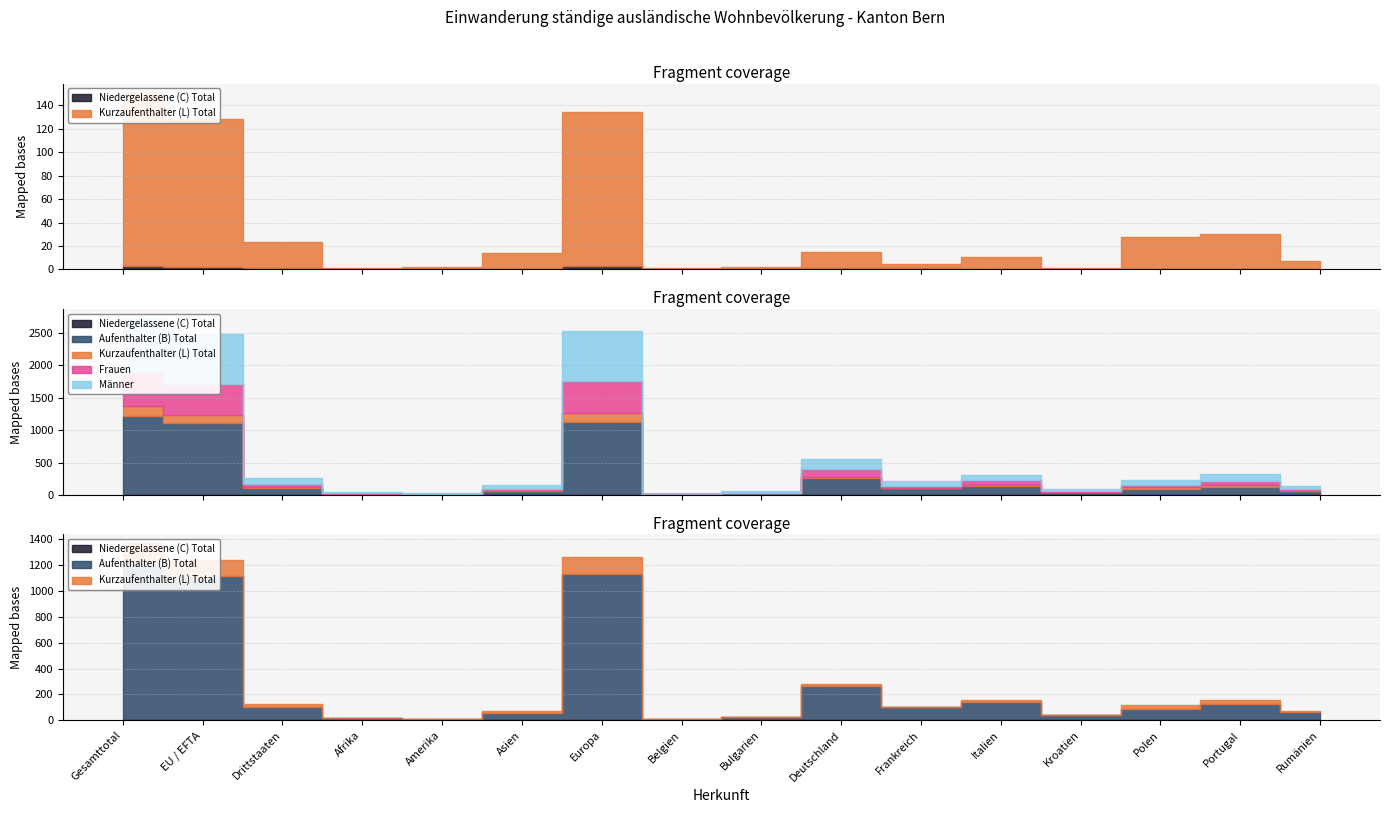

Reading left to right, transcribe all the data shown in this chart.

Aufenthalter (B) Total: Gesamttotal=1216	EU / EFTA=1111	Drittstaaten=105	Afrika=19	Amerika=9	Asien=60	Europa=1128	Belgien=7	Bulgarien=26	Deutschland=265	Frankreich=101	Italien=143	Kroatien=41	Polen=88	Portugal=128	Rumänien=62
Niedergelassene (C) Total: Gesamttotal=3	EU / EFTA=2	Drittstaaten=1	Afrika=0	Amerika=0	Asien=0	Europa=3	Belgien=0	Bulgarien=0	Deutschland=1	Frankreich=1	Italien=0	Kroatien=0	Polen=0	Portugal=0	Rumänien=0
Kurzaufenthalter (L) Total: Gesamttotal=148	EU / EFTA=126	Drittstaaten=22	Afrika=1	Amerika=2	Asien=14	Europa=131	Belgien=1	Bulgarien=2	Deutschland=14	Frankreich=4	Italien=11	Kroatien=1	Polen=28	Portugal=30	Rumänien=7
Frauen: Gesamttotal=528	EU / EFTA=481	Drittstaaten=47	Afrika=10	Amerika=6	Asien=22	Europa=490	Belgien=4	Bulgarien=8	Deutschland=119	Frankreich=35	Italien=71	Kroatien=12	Polen=34	Portugal=60	Rumänien=22
Männer: Gesamttotal=839	EU / EFTA=758	Drittstaaten=81	Afrika=10	Amerika=5	Asien=52	Europa=772	Belgien=4	Bulgarien=20	Deutschland=161	Frankreich=71	Italien=83	Kroatien=30	Polen=82	Portugal=98	Rumänien=47